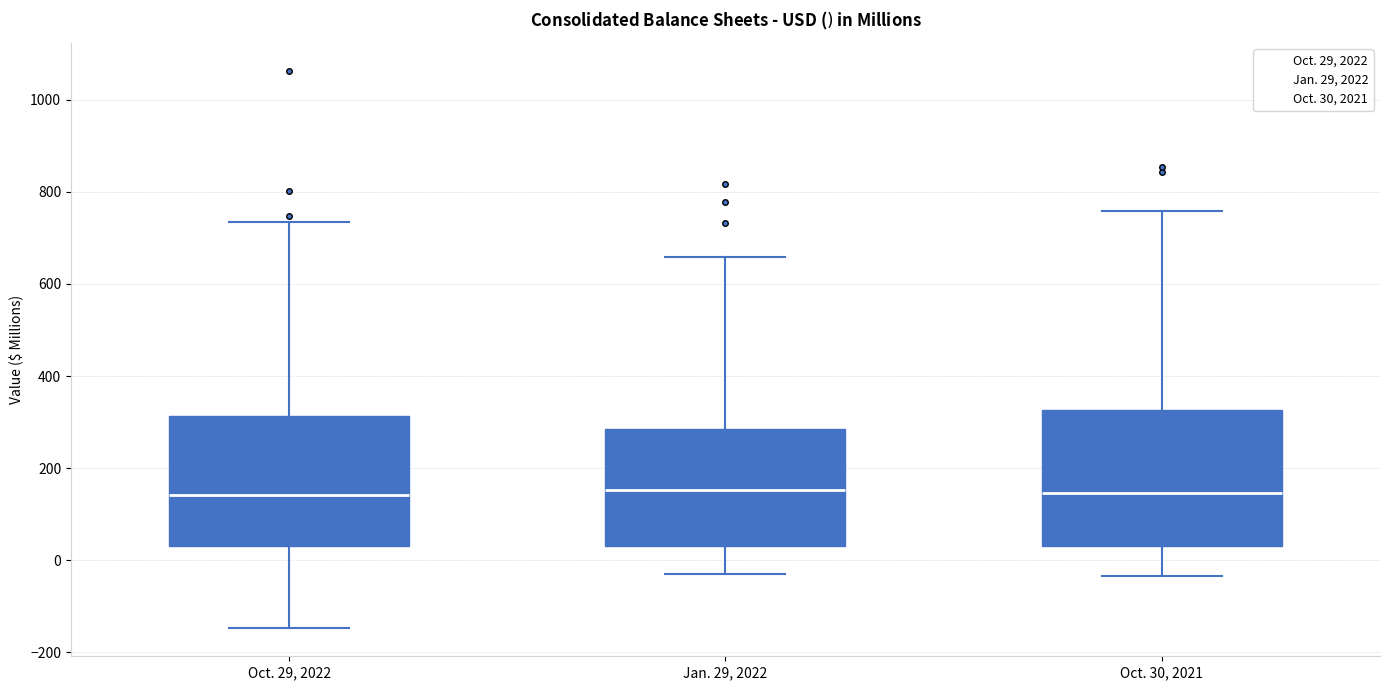

Reading left to right, read every box against the y-axis: the position of its median line, the range the box covers, and the ends of its whiskers. The values are not printed on the chart, so give them approximately, as read against the axis.

Oct. 29, 2022: median 140, box 40 to 320, whiskers -140 to 740
Jan. 29, 2022: median 160, box 40 to 280, whiskers -40 to 660
Oct. 30, 2021: median 140, box 20 to 320, whiskers -40 to 760